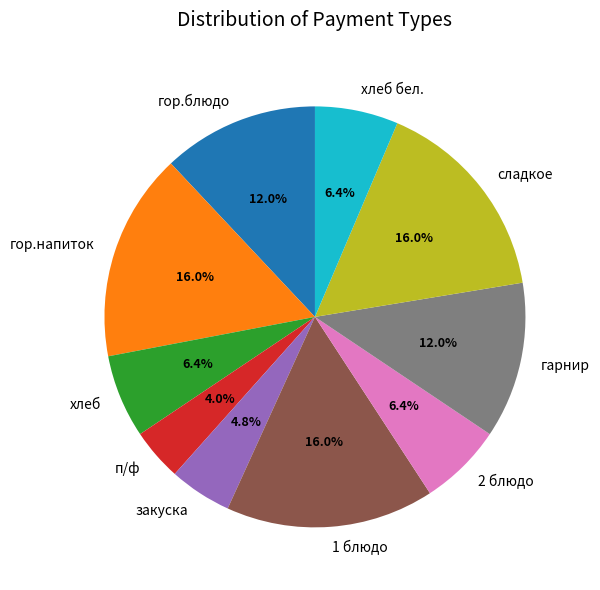

Which has a higher value, гор.напиток or хлеб бел.?

гор.напиток